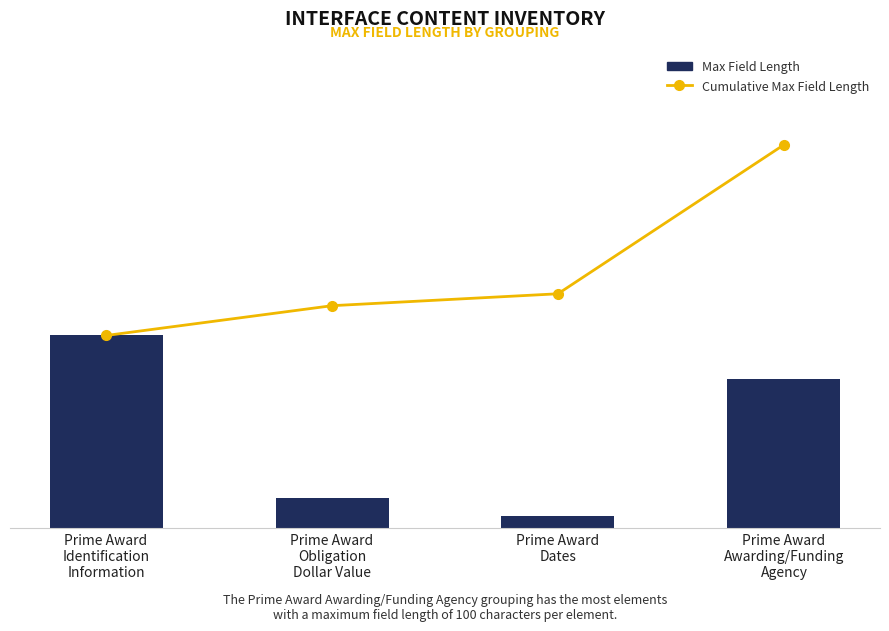

How many values in the Cumulative Max Field Length series are below 157?

2